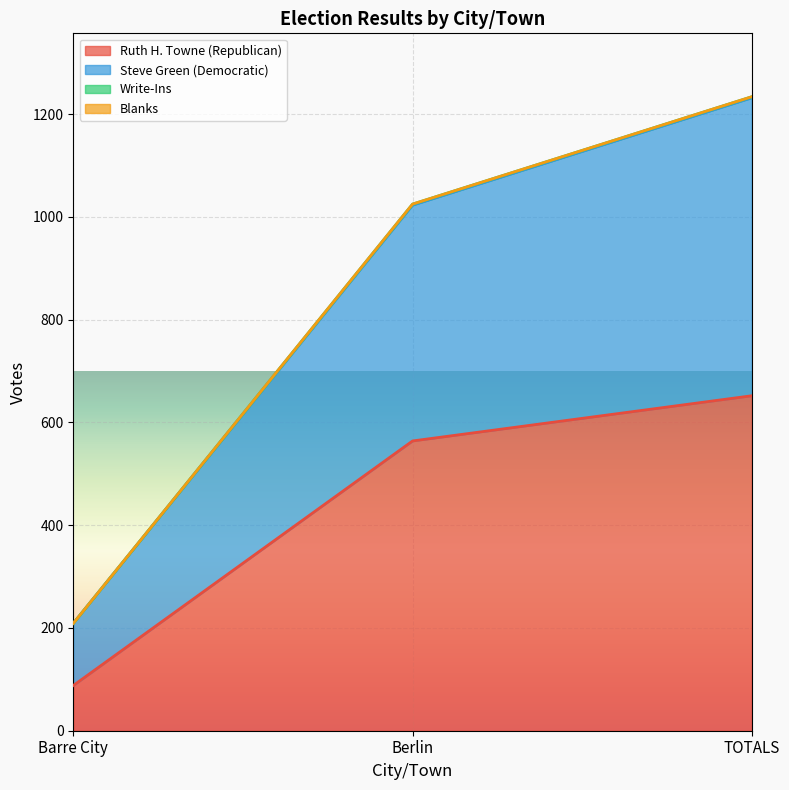

At which label does Ruth H. Towne (Republican) reach its minimum?

Barre City